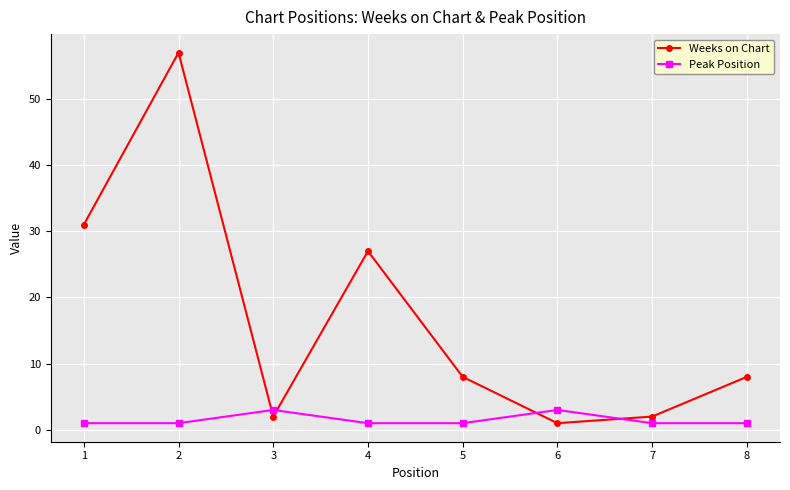

Which series has the widest spread of values?

Weeks on Chart